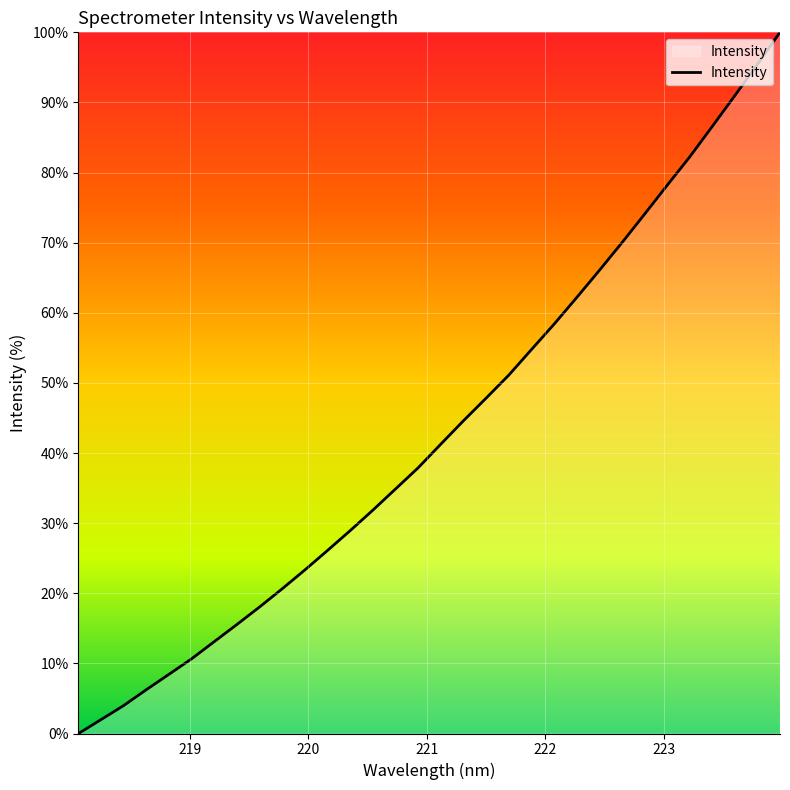

What is the difference between the maximum and minimum values?

100.0